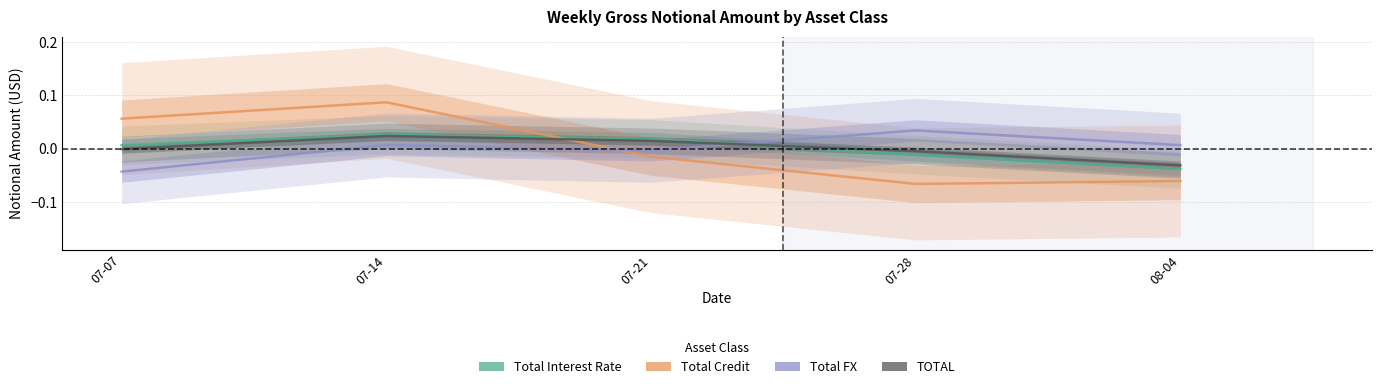

Rank the series by their maximum value, from highest to lowest.

Total Credit, Total FX, Total Interest Rate, TOTAL